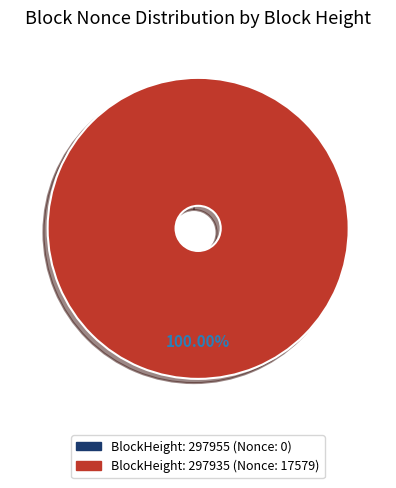

To the nearest percent, what is the difference between the 297955 and 297935 slice percentages?

100%